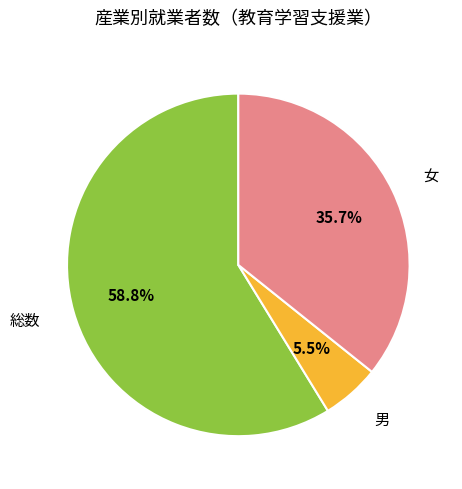

Does 総数 represent more than half of the total?

Yes